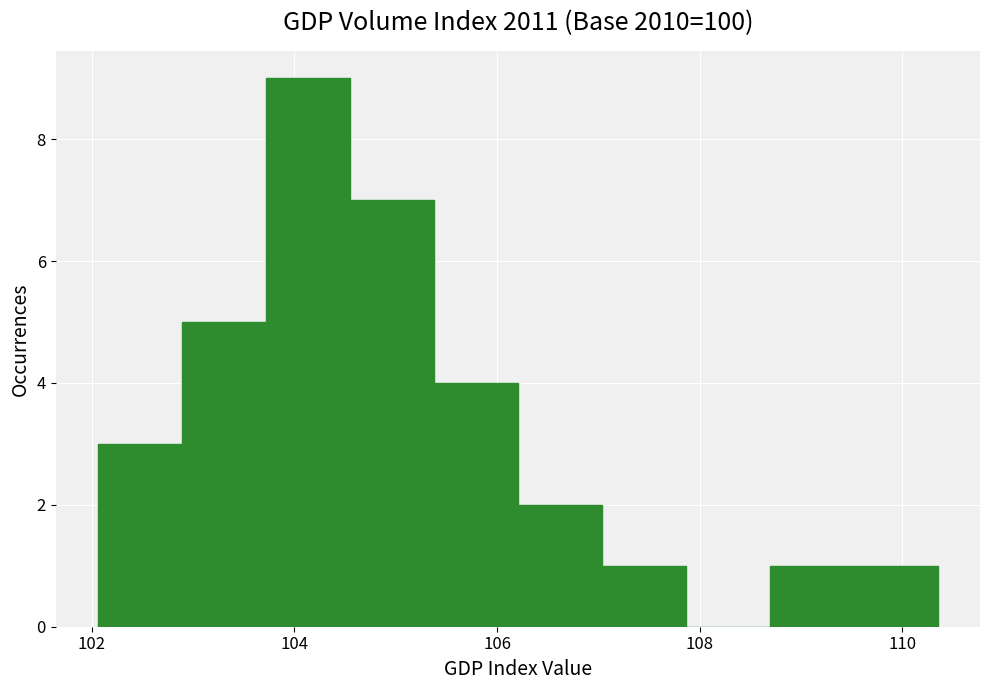

What is the height of the bar covering 108.6 to 109.6 on the x-axis? Neither the bar edges nor the heights are printed on the chart, so give them approximately, as read against the axes.

1